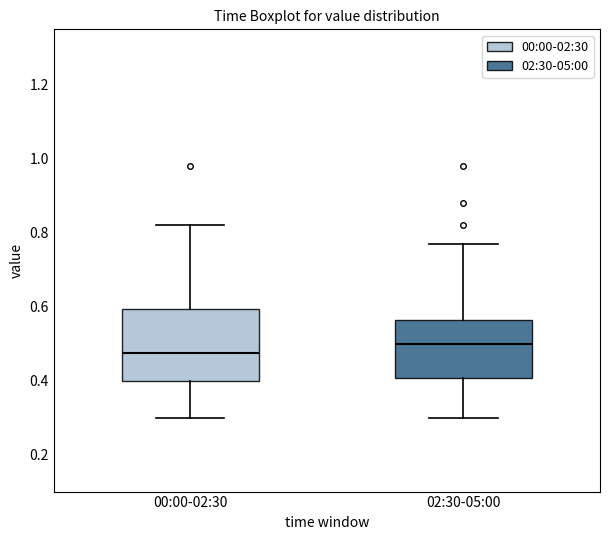

Which box has the lowest median line?

00:00-02:30